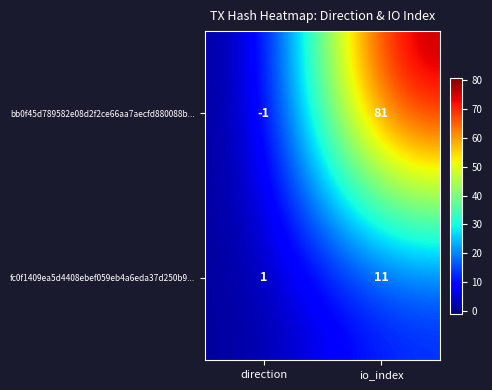

Reading left to right, what are all the values shown in this chart?

bb0f45d789582e08d2f2ce66aa7aecfd880088b...: direction=-1	io_index=81
fc0f1409ea5d4408ebef059eb4a6eda37d250b9...: direction=1	io_index=11